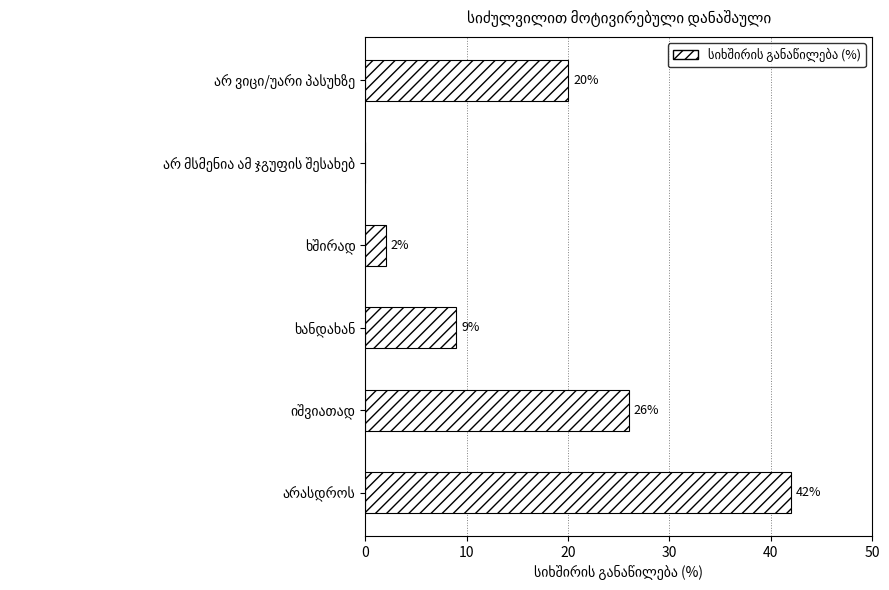

What is the sum of all values?

99